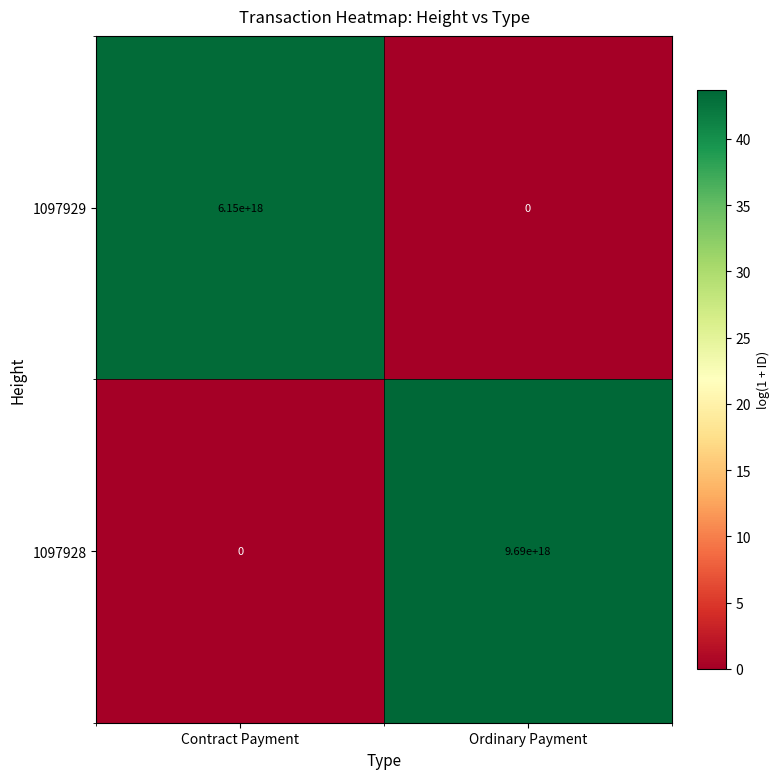

At which category does the chart reach its peak across all series?

Ordinary Payment